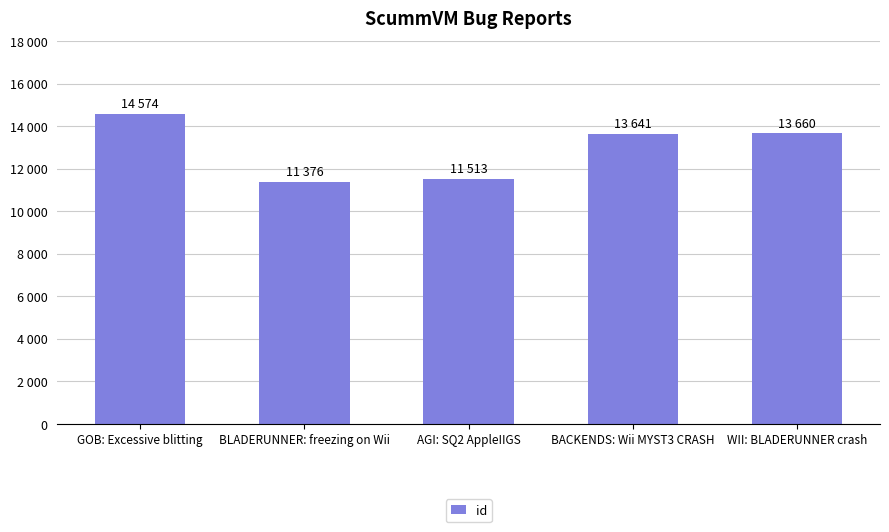

At which category does the chart reach its minimum across all series?

BLADERUNNER: freezing on Wii